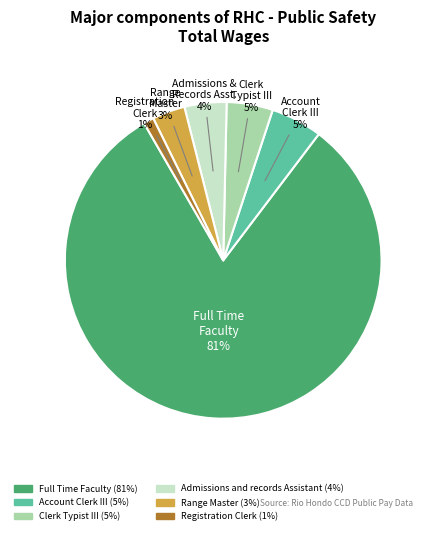

Does Full Time Faculty represent more than half of the total?

Yes